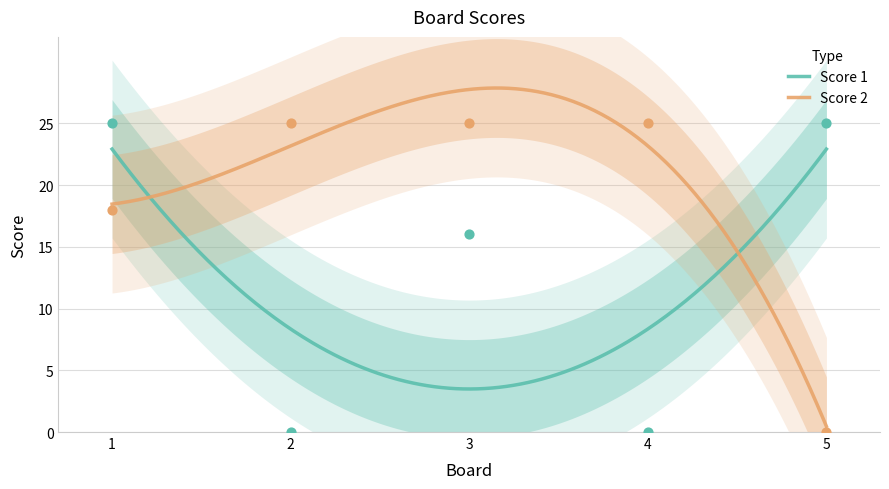

What is the total value across all series at 5?

25